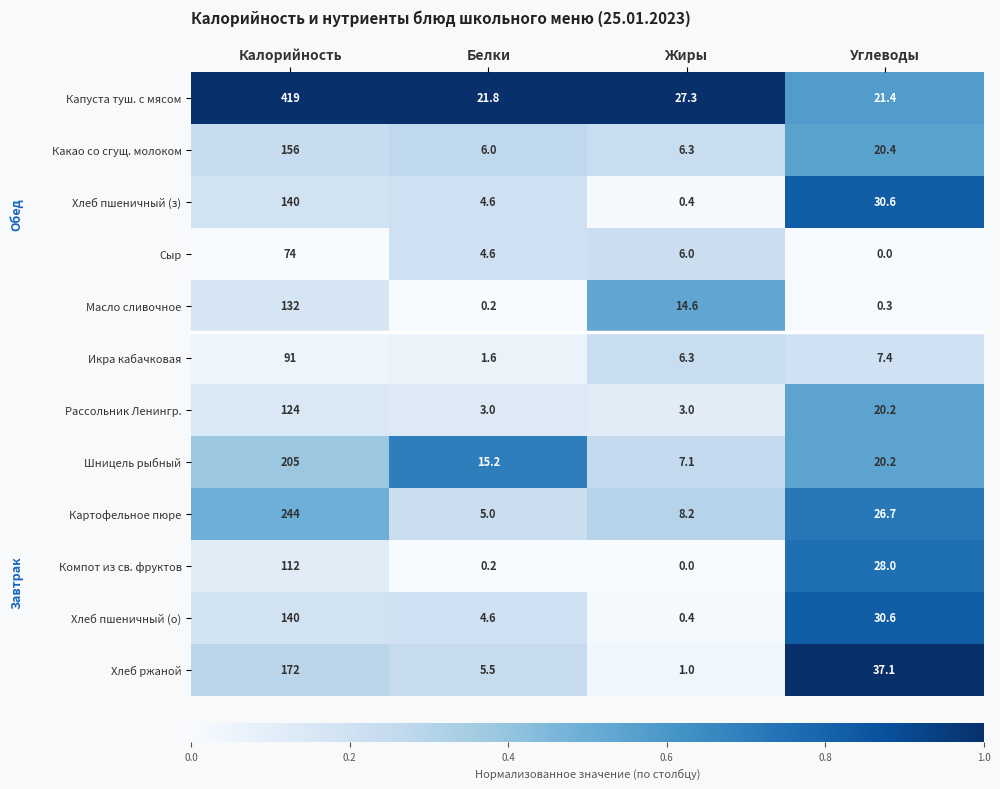

What is the difference between the second highest and second lowest values in the Хлеб пшеничный (з) series?

26.0